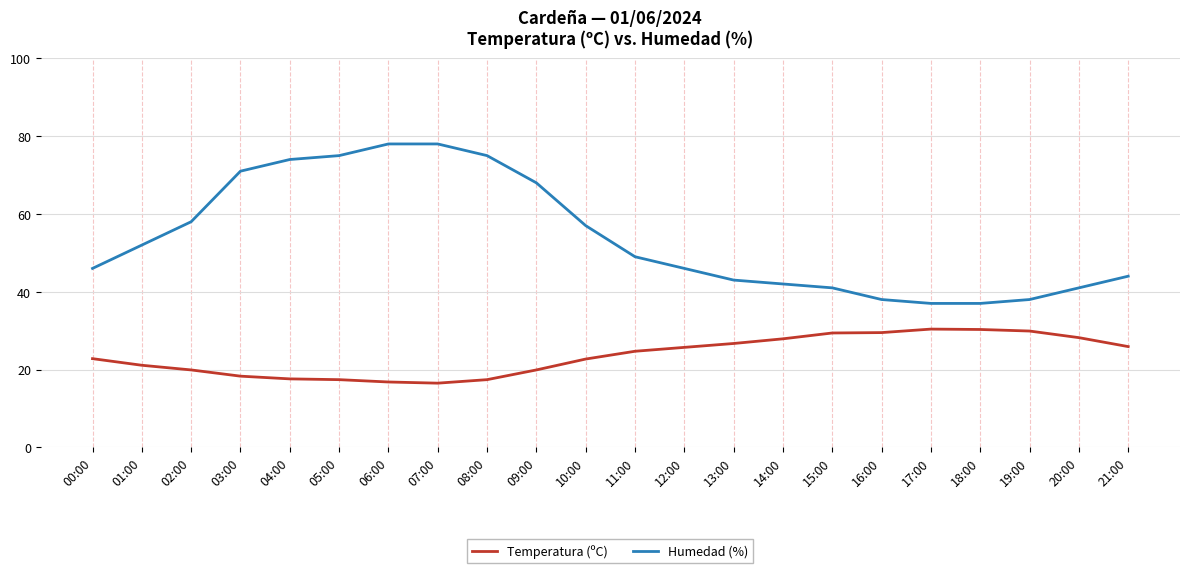

What is the highest value of the Temperatura (ºC) series?

30.4